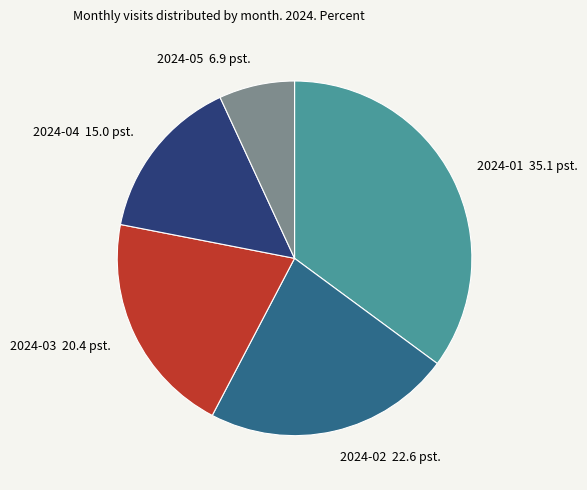

Between 2024-04 and 2024-01, which is larger?

2024-01